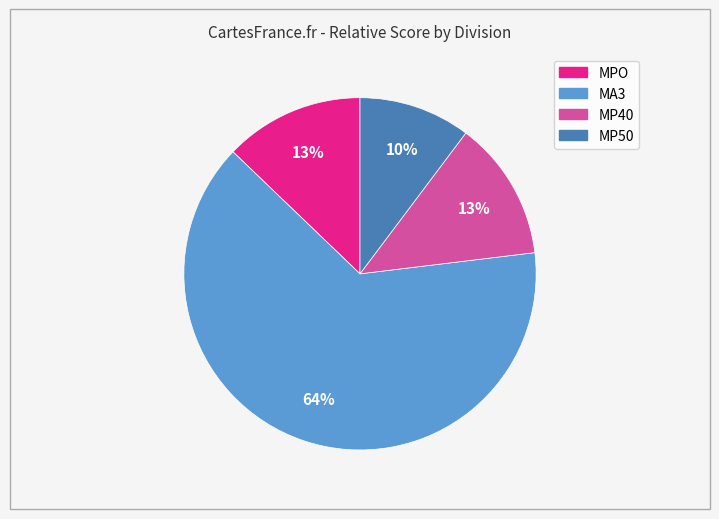

To the nearest percent, what is the average slice percentage?

25%